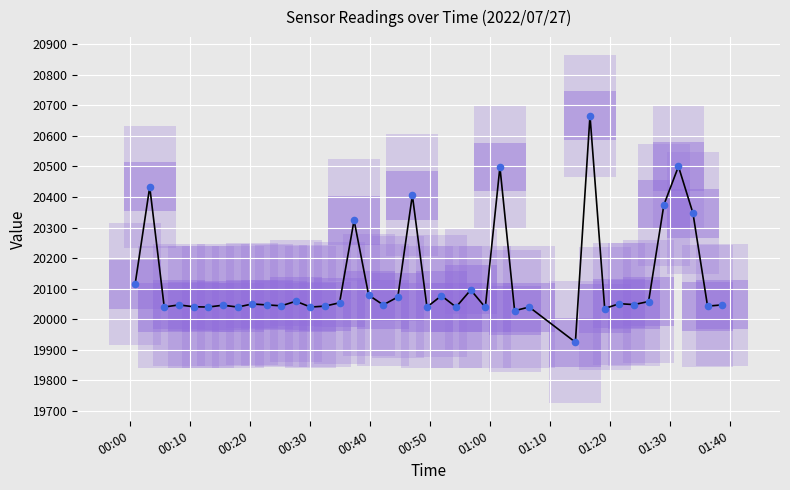

Which series has the widest spread of Y values?

Max_cycle line